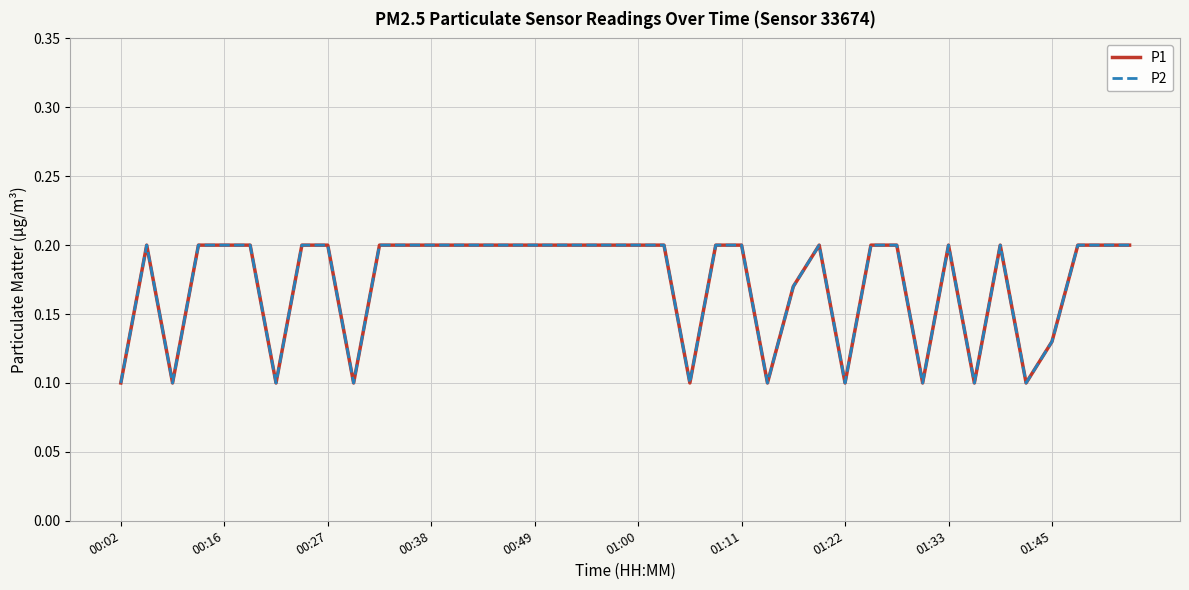

Is this an area chart (filled region under the line)?

No